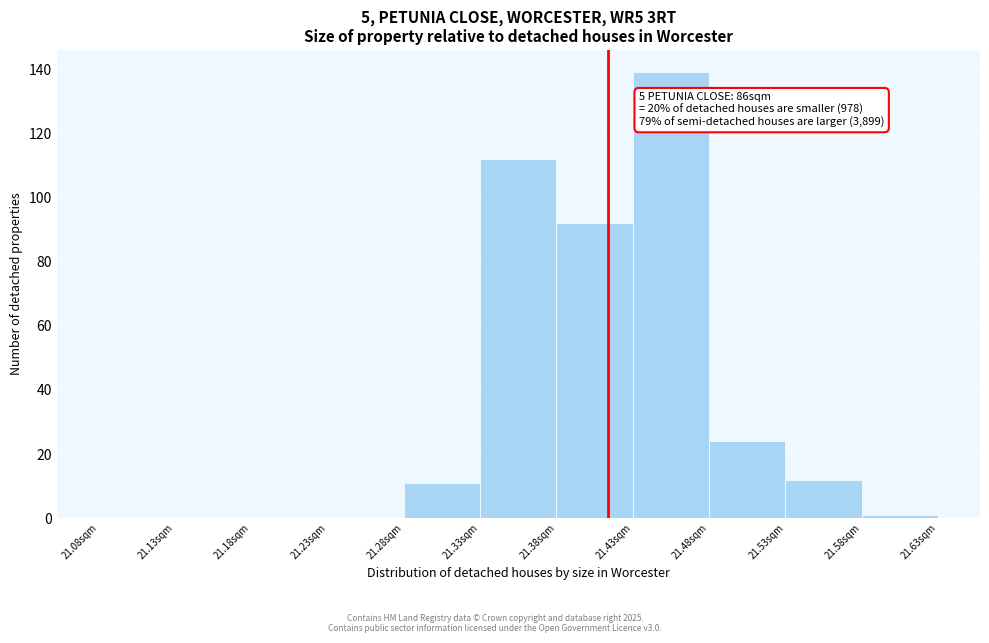

Over which range of the x-axis is the bar tallest?

21.43 to 21.48